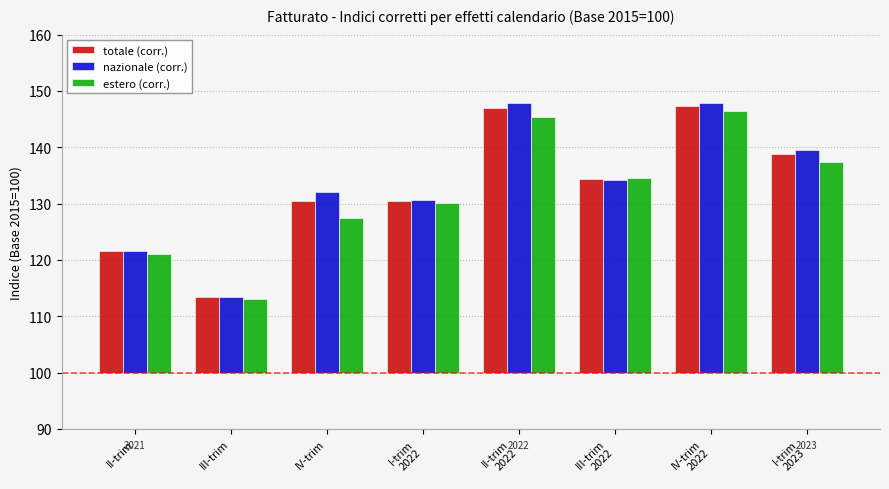

How many bars are there in total?

24